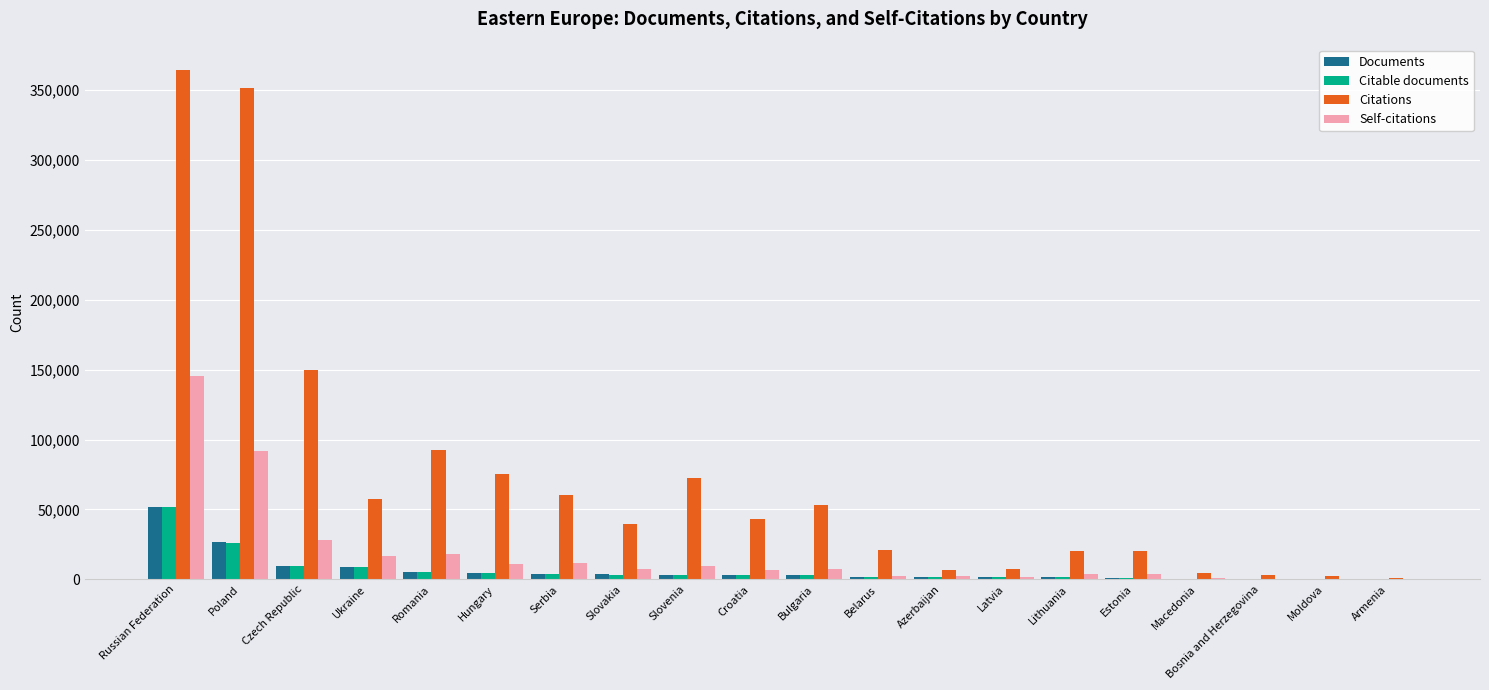

Count the number of categories in the chart.

20